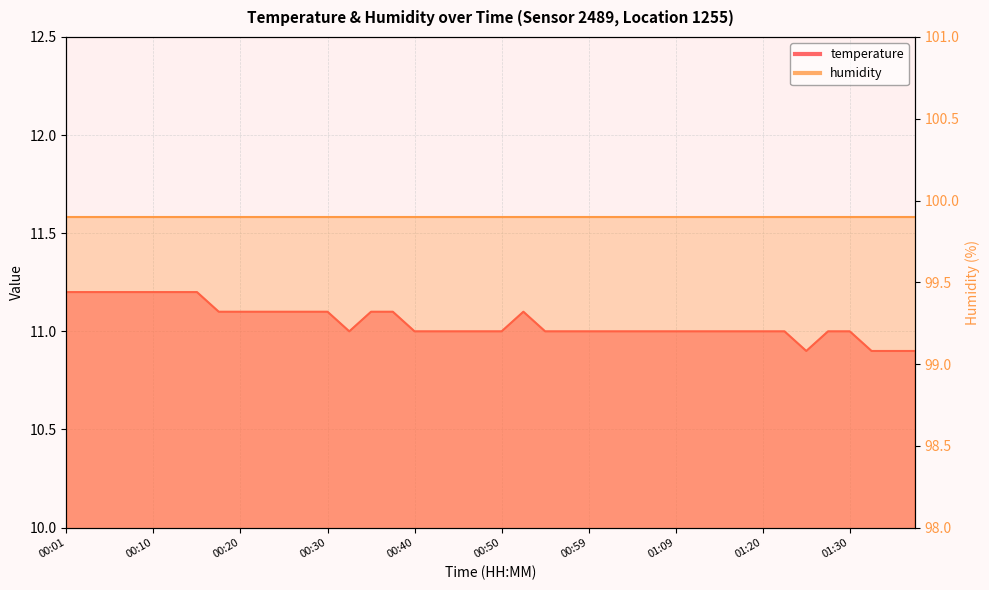

Between 01:09 and 00:45, which is larger?

01:09